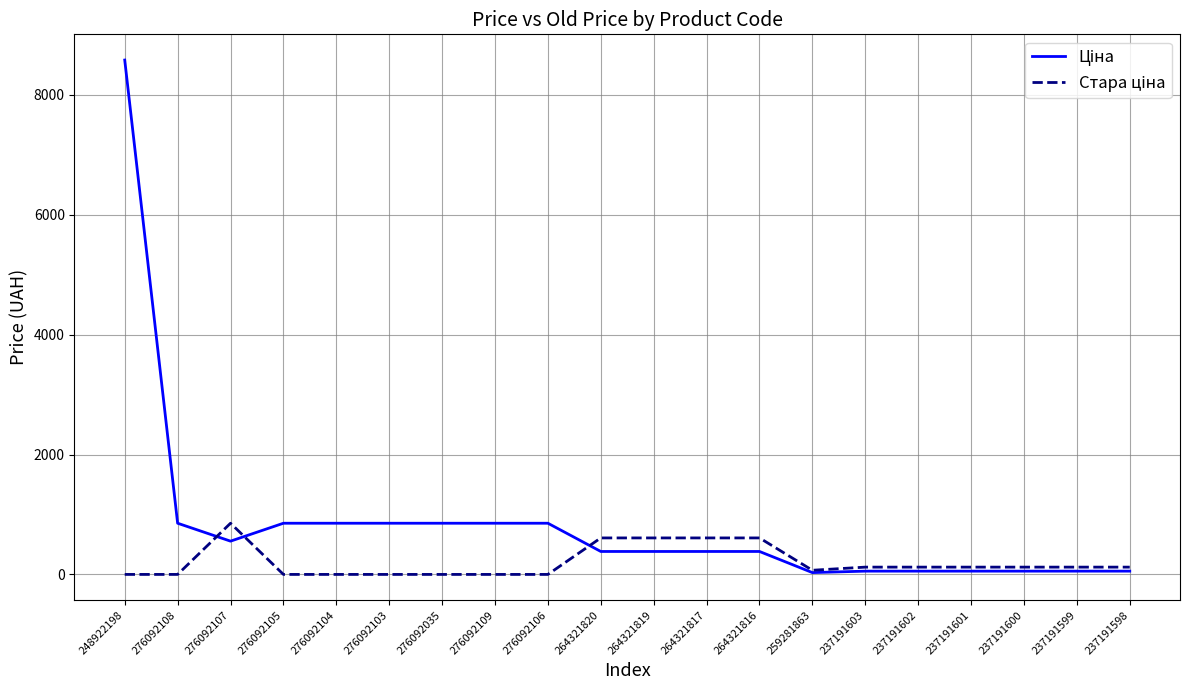

At which category is the sum across all series the highest?

248922198